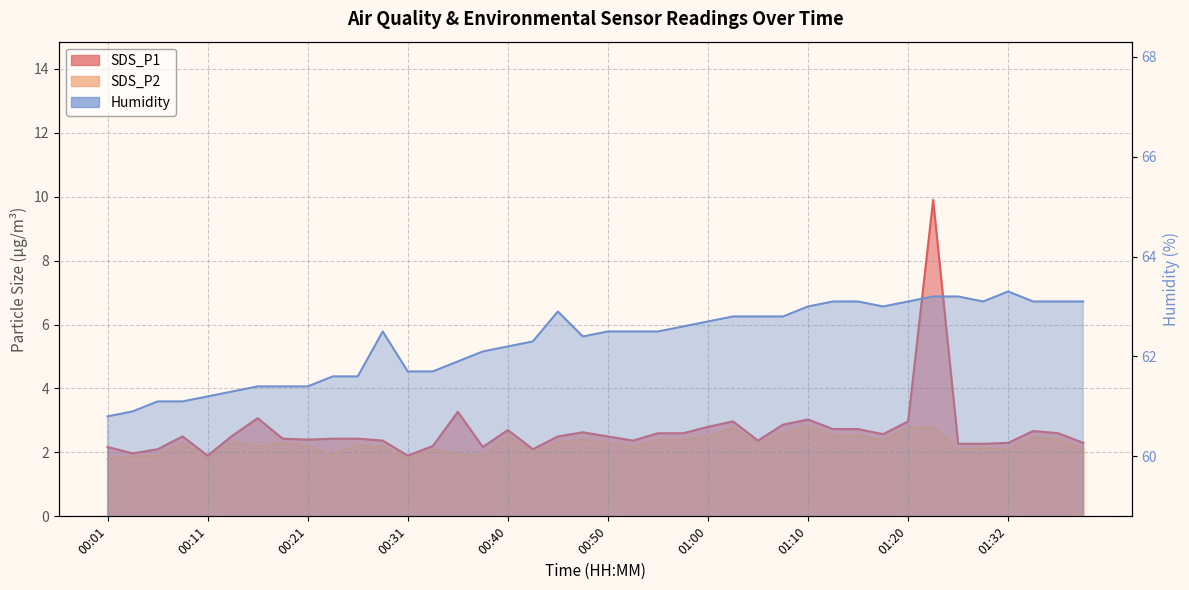

True or false: SDS_P1 and SDS_P2 intersect in this chart.

False